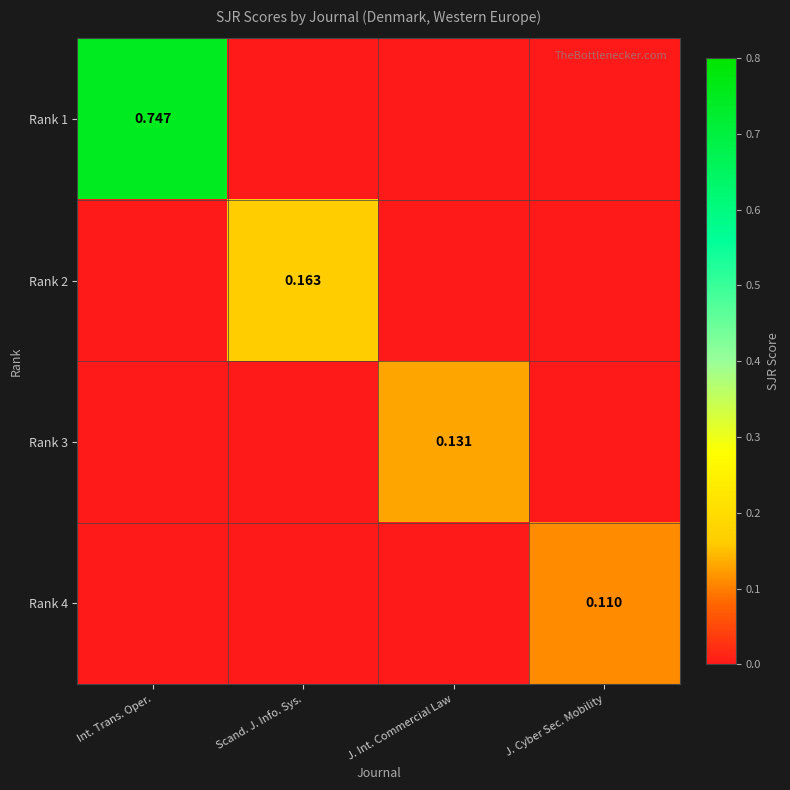

At Scand. J. Info. Sys., list the series in order from largest to smallest.

Rank 2, Rank 1, Rank 3, Rank 4